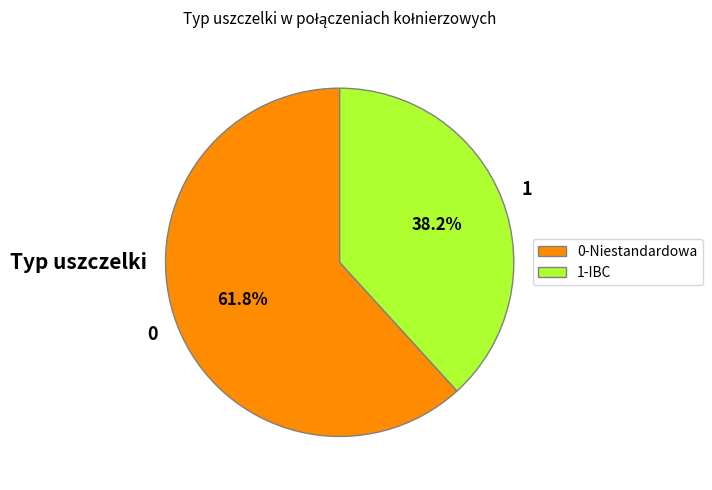

Approximately how many times larger is the value at 0-Niestandardowa compared to 1-IBC?

1.6